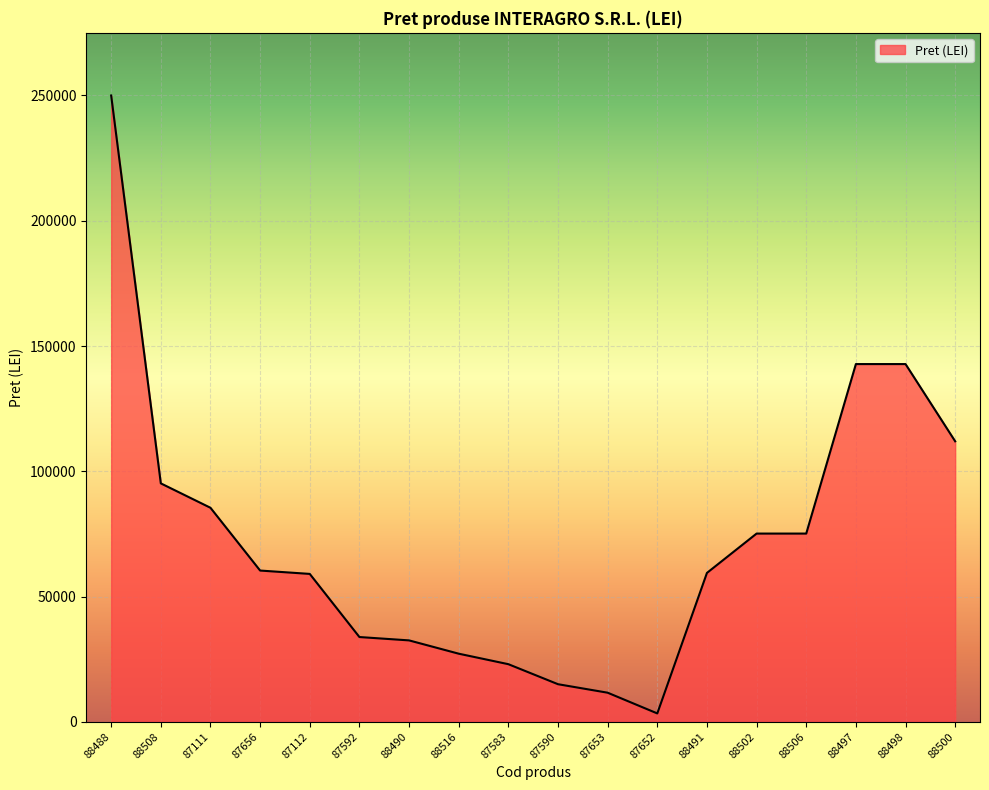

What is the greatest value displayed?

250000.0